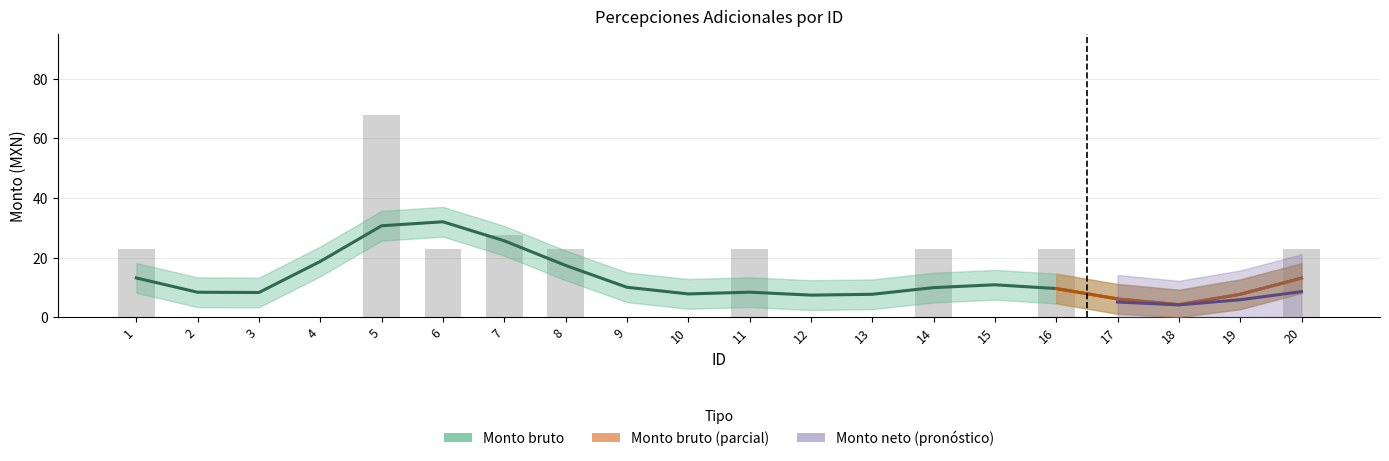

List the labels in order of value, largest first.

5, 7, 1, 6, 8, 11, 14, 16, 20, 2, 3, 4, 9, 10, 12, 13, 15, 17, 18, 19